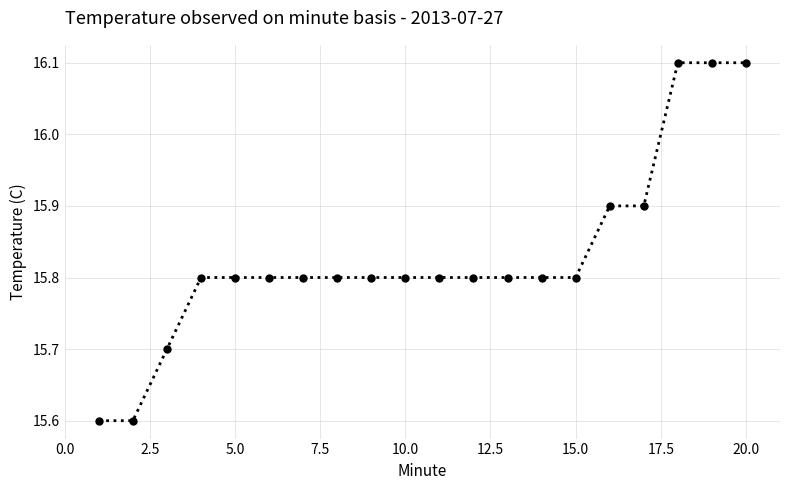

Reading right to left, what are all the values shown in this chart?

16.1	16.1	16.1	15.9	15.9	15.8	15.8	15.8	15.8	15.8	15.8	15.8	15.8	15.8	15.8	15.8	15.8	15.7	15.6	15.6